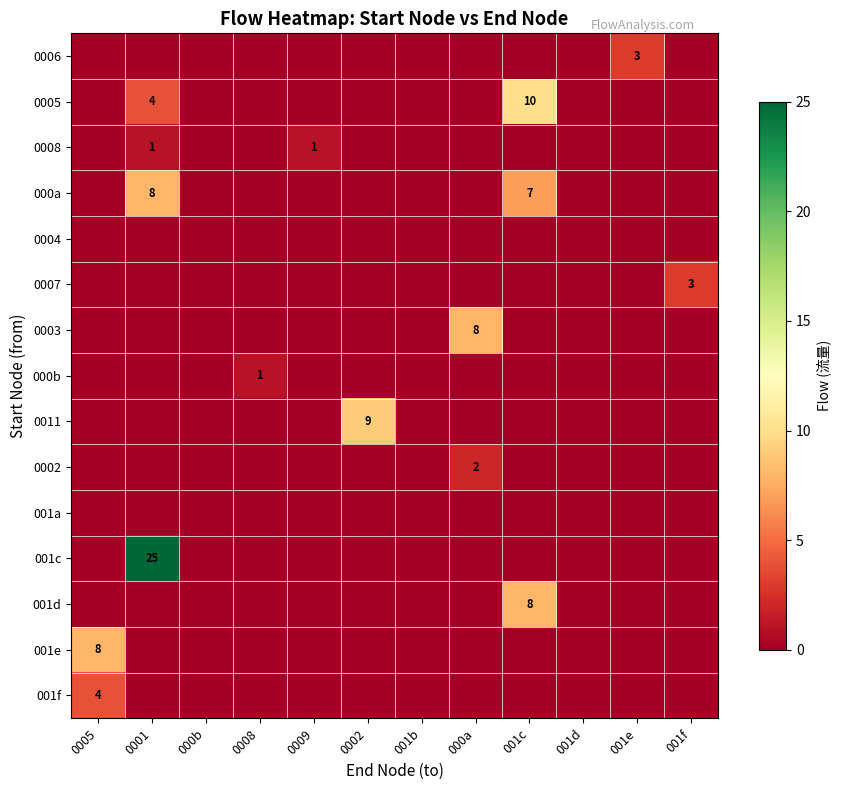

How many data points does each series have?

12